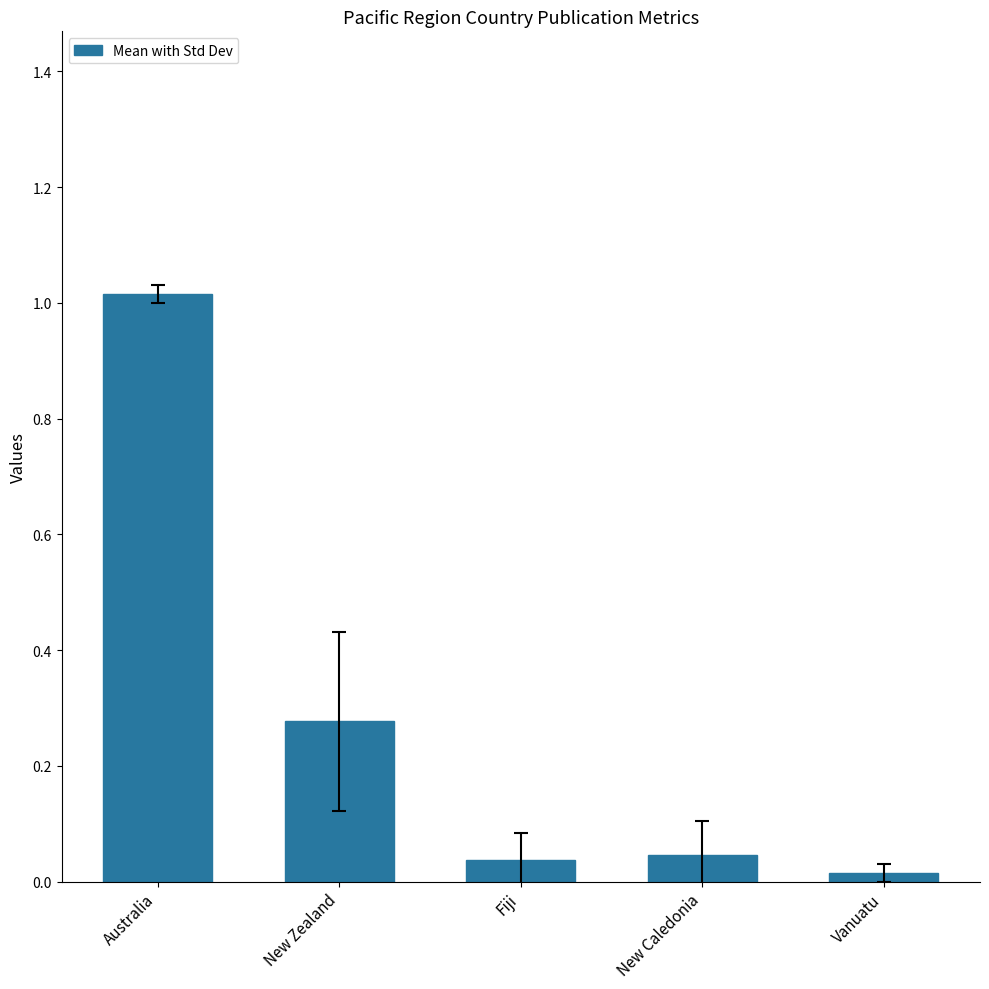

The value at New Zealand is 0.4. True or false?

False